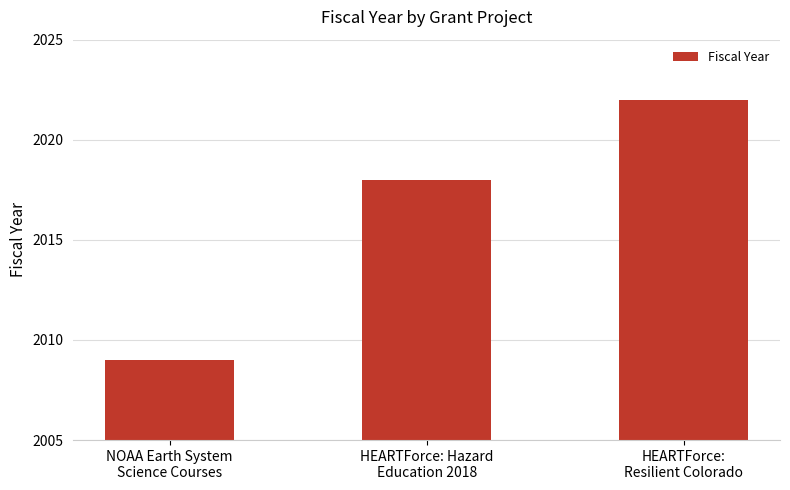

Between HEARTForce:
Resilient Colorado and NOAA Earth System
Science Courses, which is larger?

HEARTForce:
Resilient Colorado